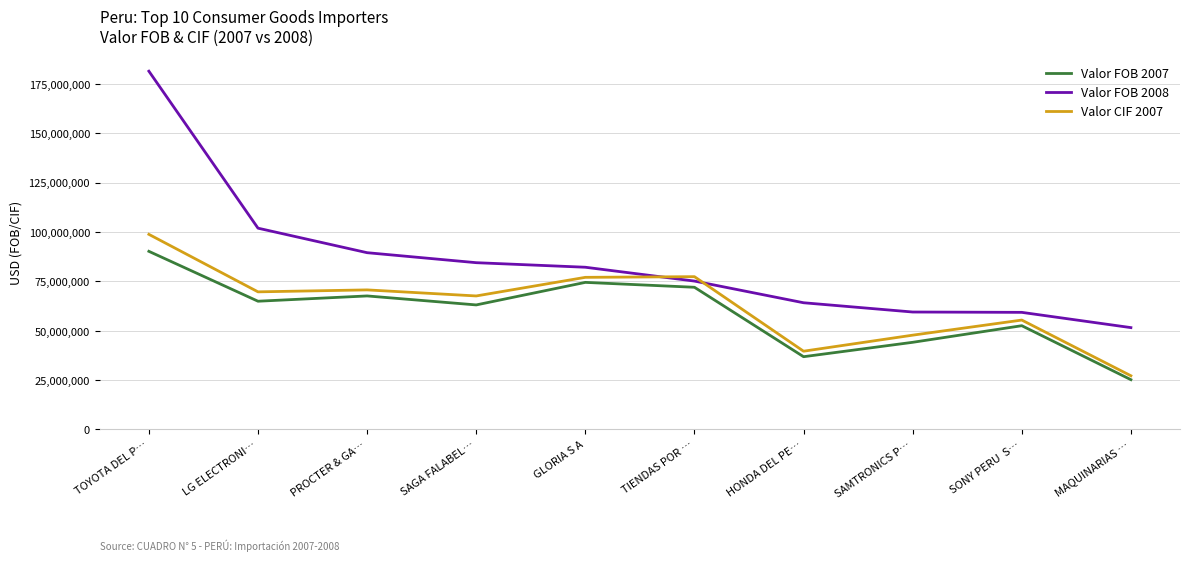

True or false: Valor FOB 2008 has a value of 51583450.1 at MAQUINARIAS ….

True